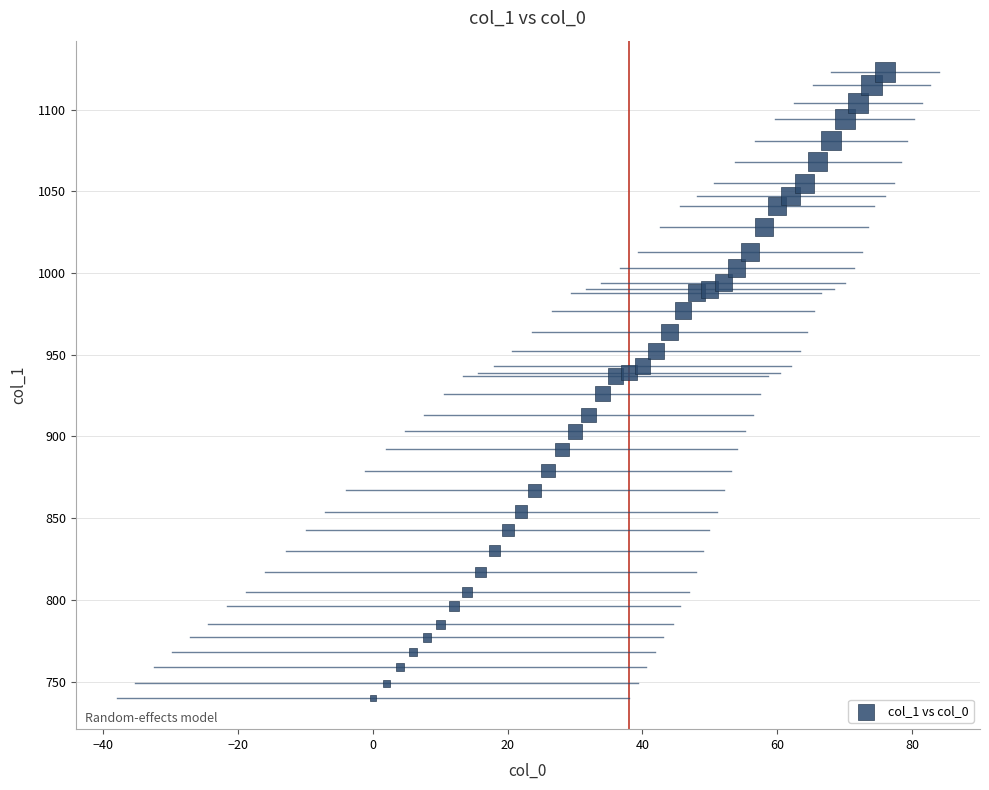

What is the range of Y values (max minus min)?

383